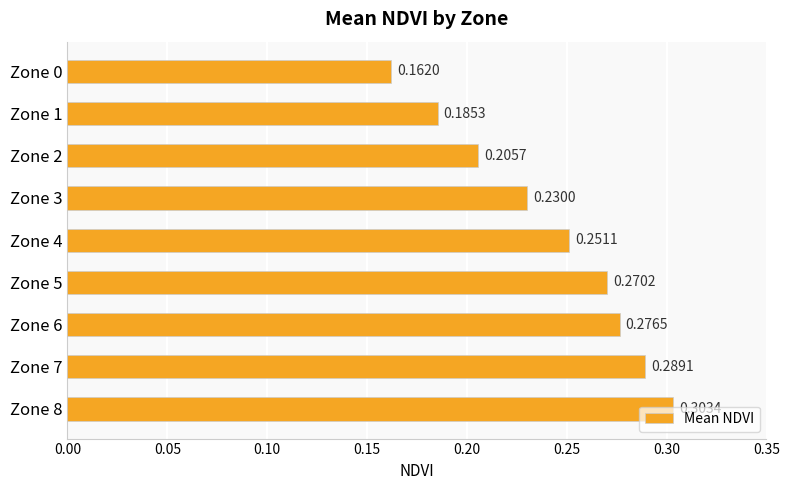

Count the values in the range 0 to 1.

9